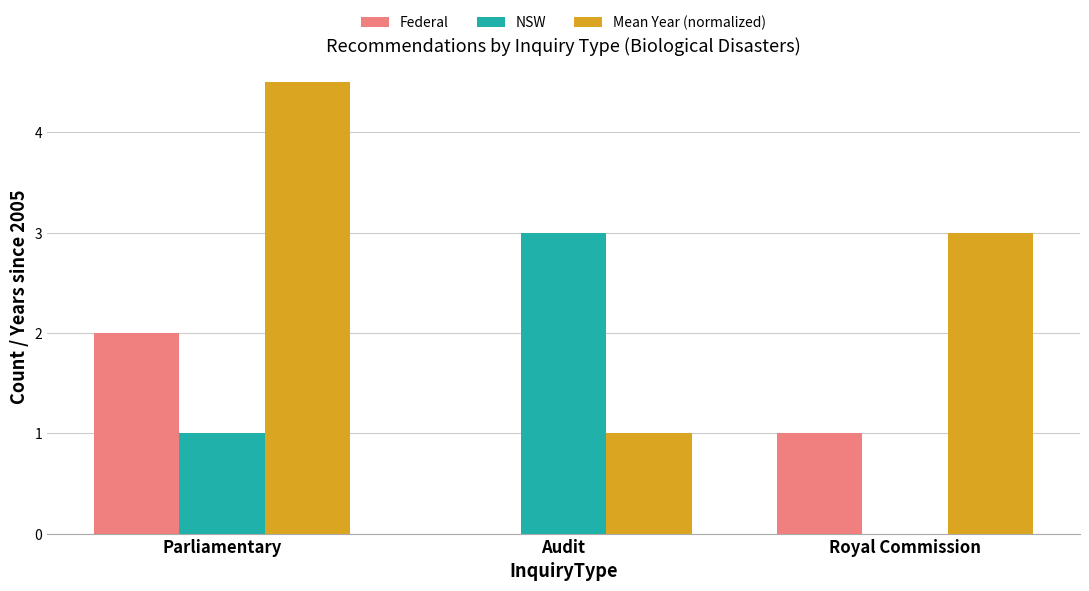

True or false: Mean Year (normalized) has a value of 4.5 at Parliamentary.

True